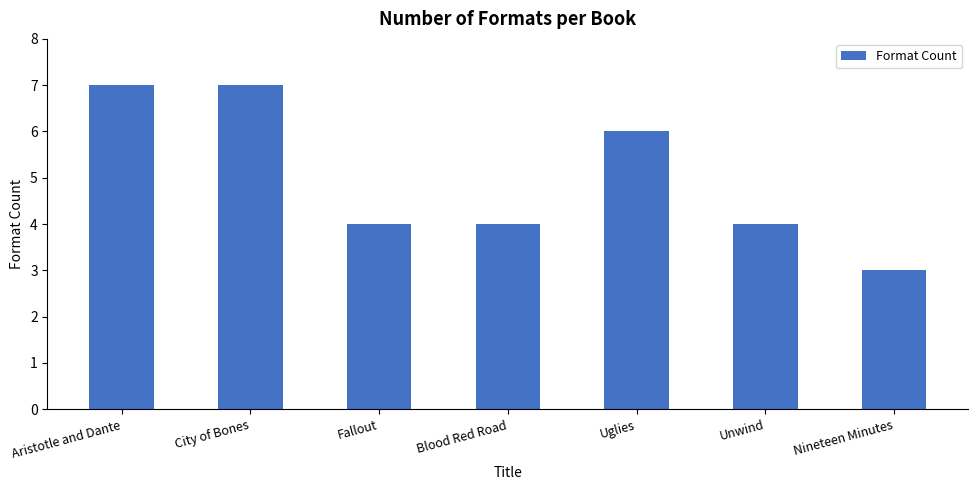

Does the chart contain stacked bars?

No